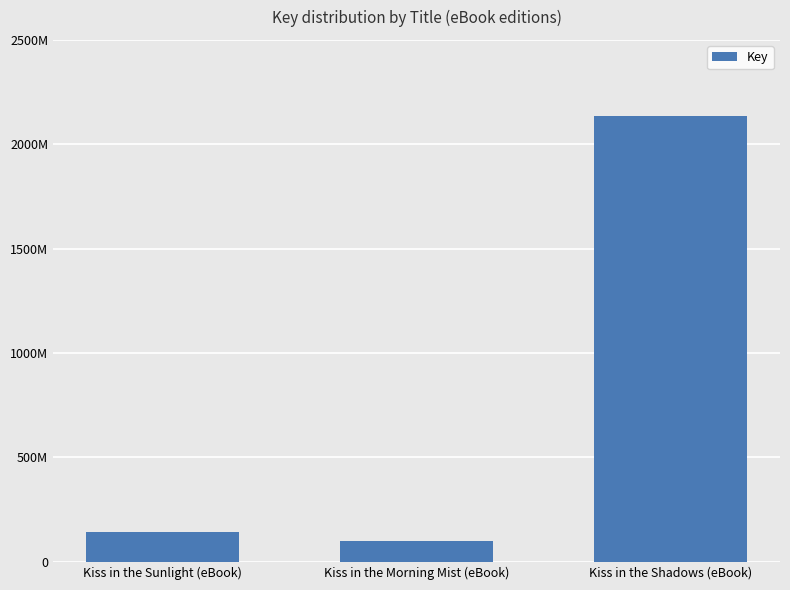

How many data points does each series have?

3